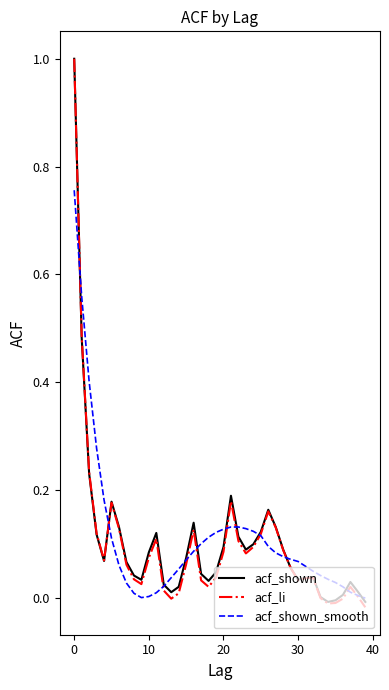

Which series has the widest spread of values?

acf_li